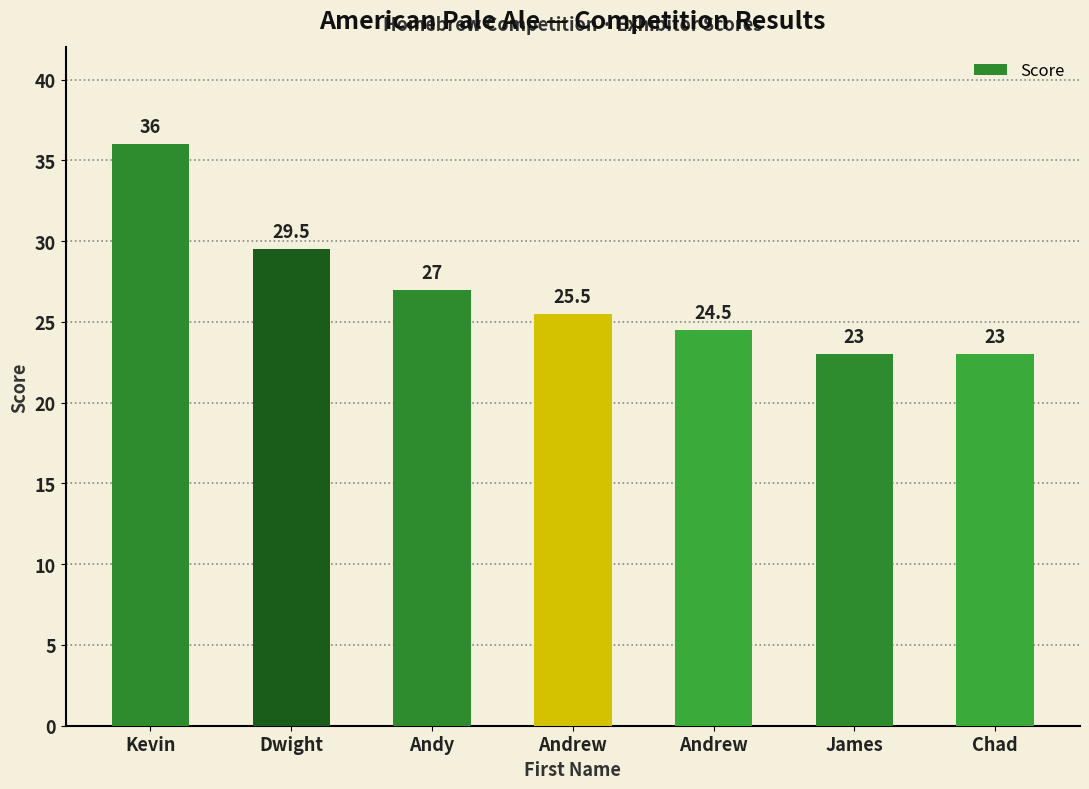

At which label is the value closest to 29?

Dwight